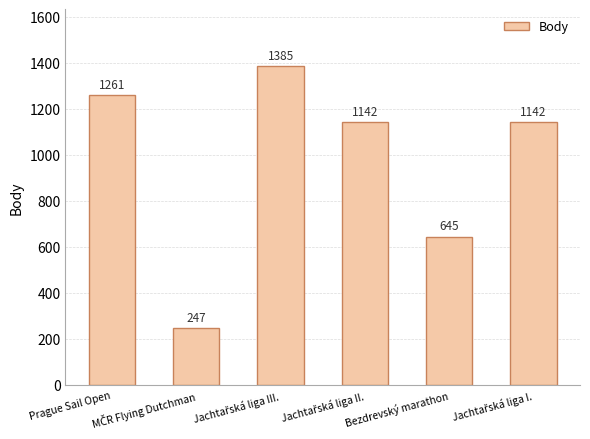

What is the sum of all values?

5822